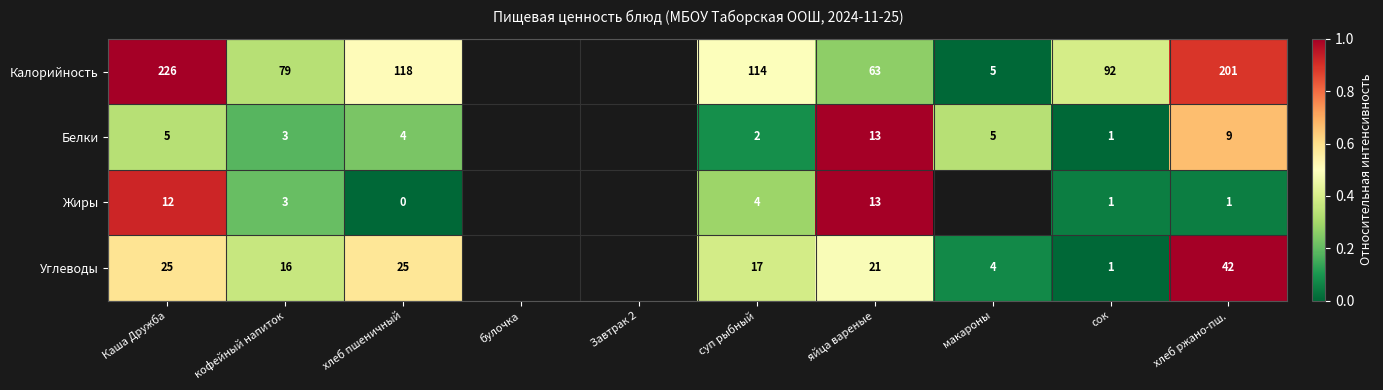

What is the sum of the Жиры values at суп рыбный and хлеб ржано-пш.?

5